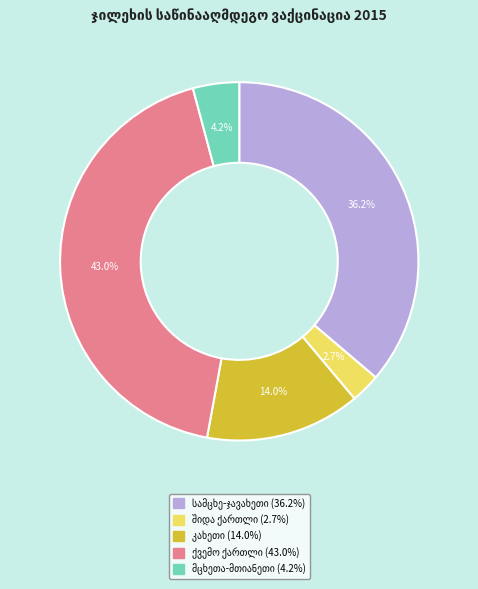

Is there a majority slice in this chart?

No